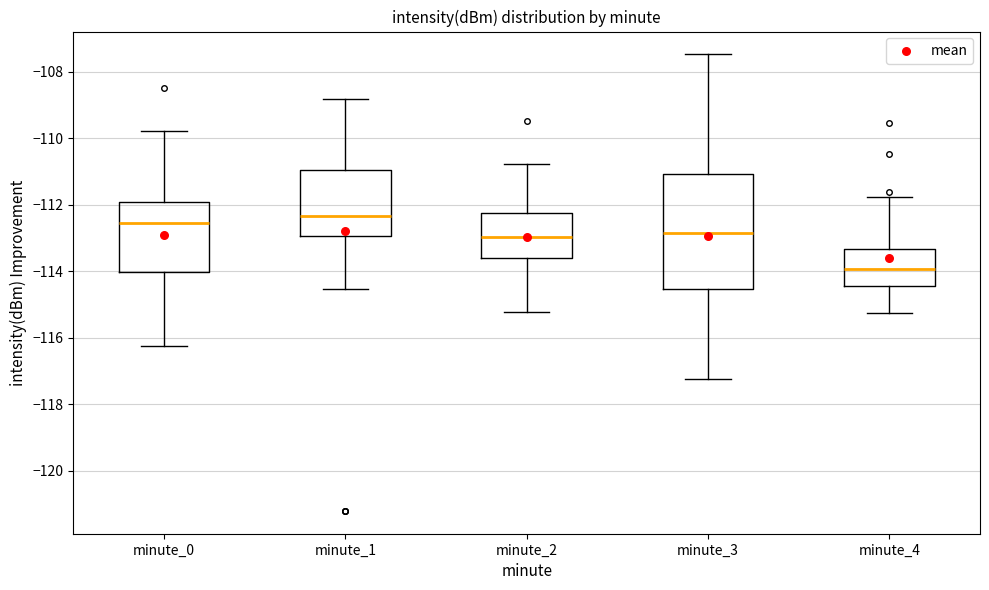

Which box has the lowest median line?

minute_4